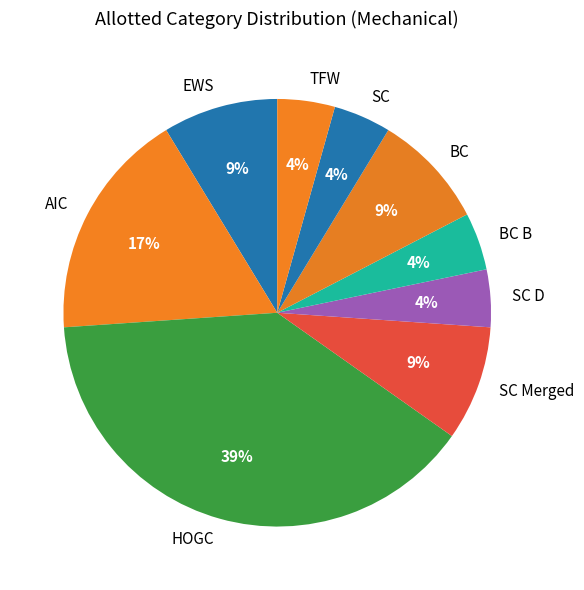

Does AIC account for over 50% of the chart?

No